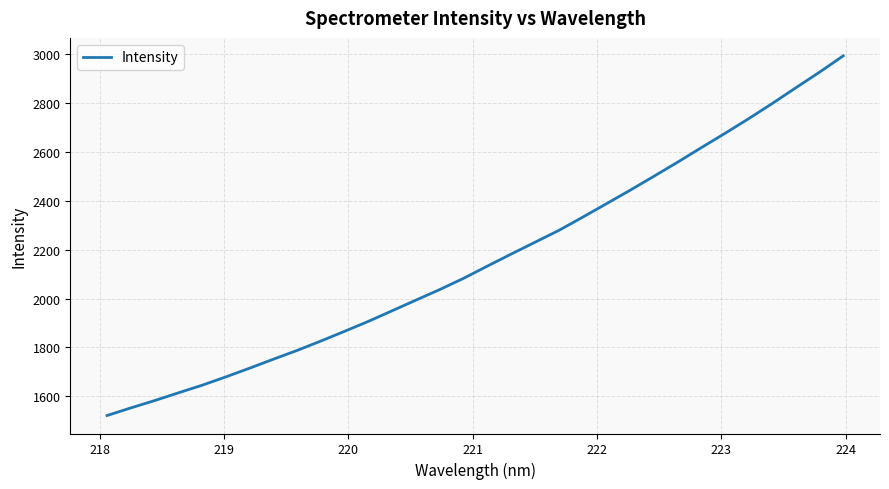

Count the number of categories in the chart.

32